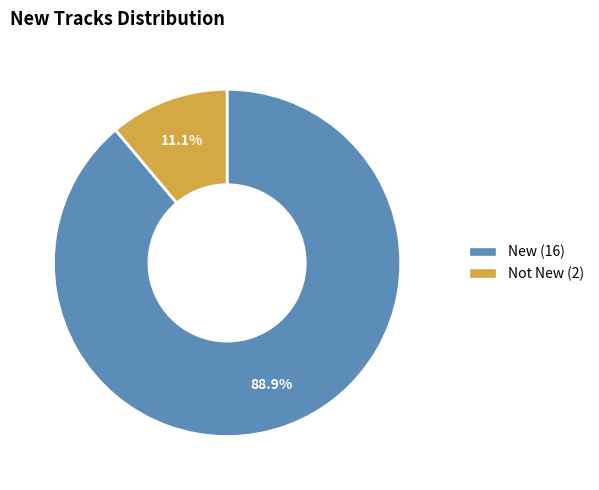

How many slices are in this pie chart?

2